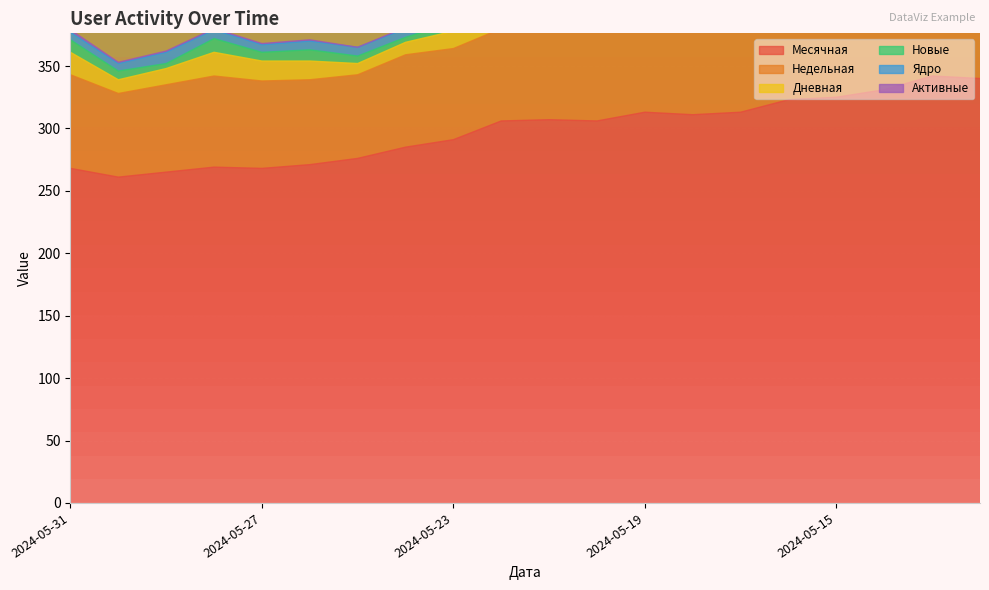

What is the value of the Недельная point at the 17th from the left?

91